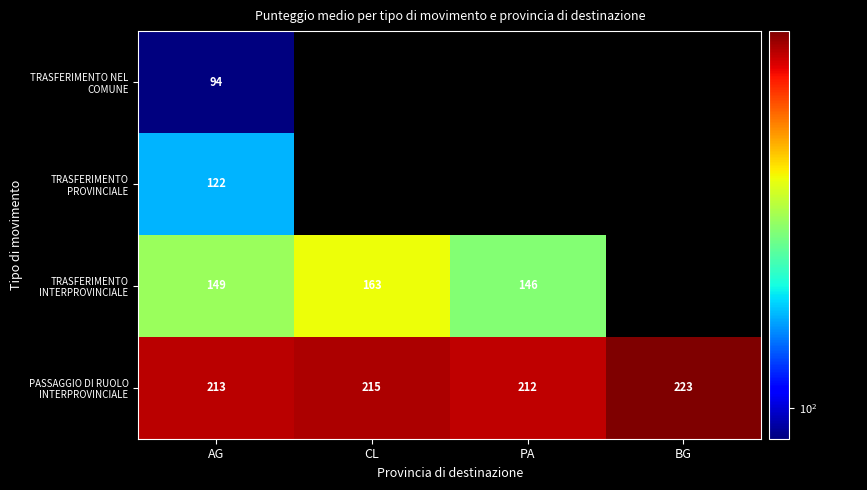

What is the average value of the PASSAGGIO DI RUOLO INTERPROVINCIALE series?

215.8